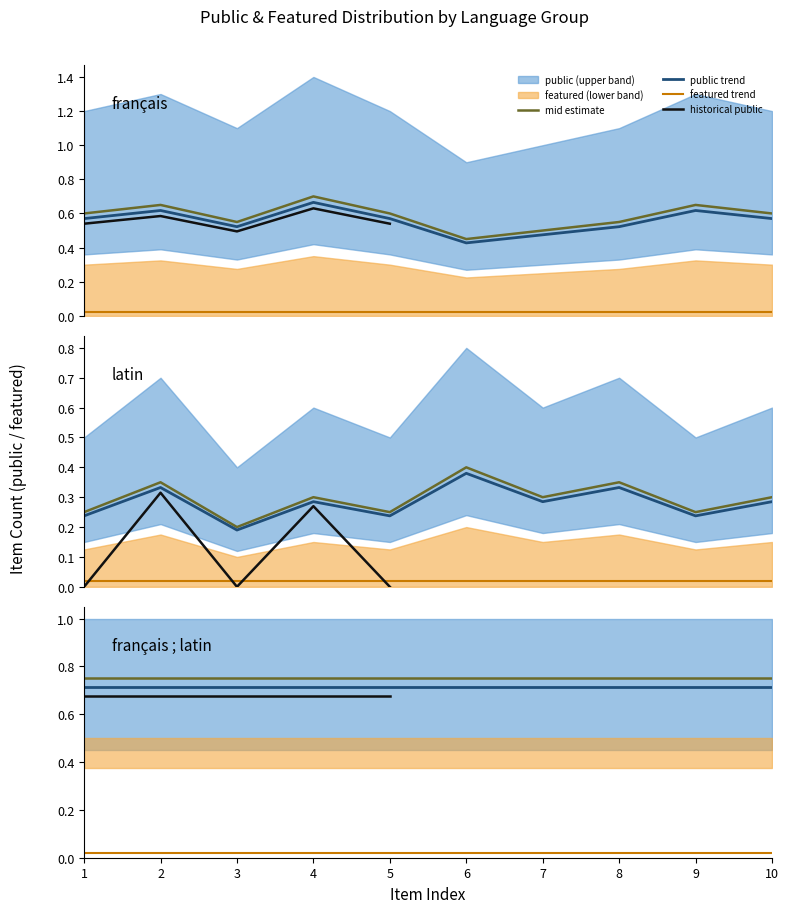

Which series has the largest total across all categories?

public_count